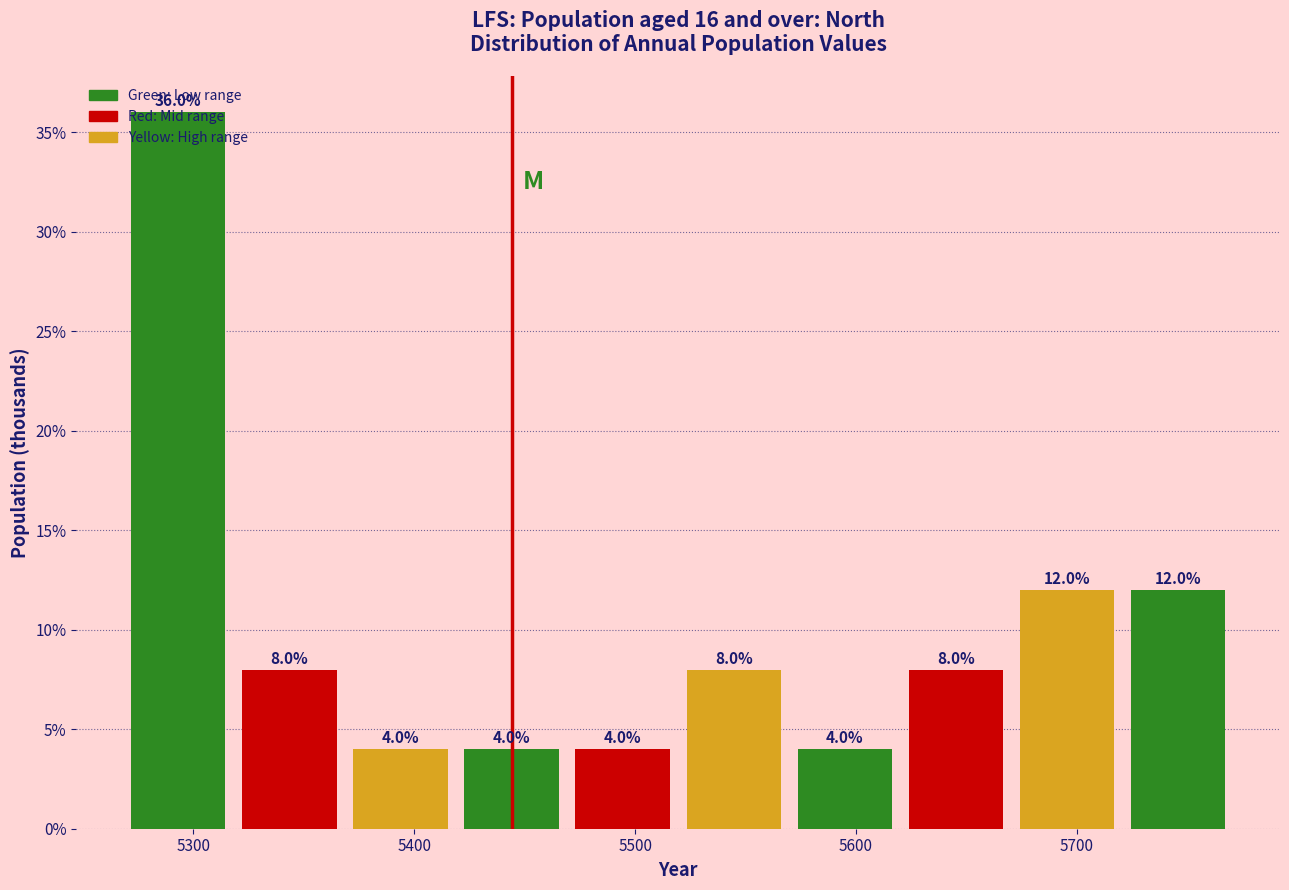

How tall is the bar that spans 5570 to 5620 on the x-axis? The bar edges are not printed on the chart, so give them approximately, as read against the axis.

4.0